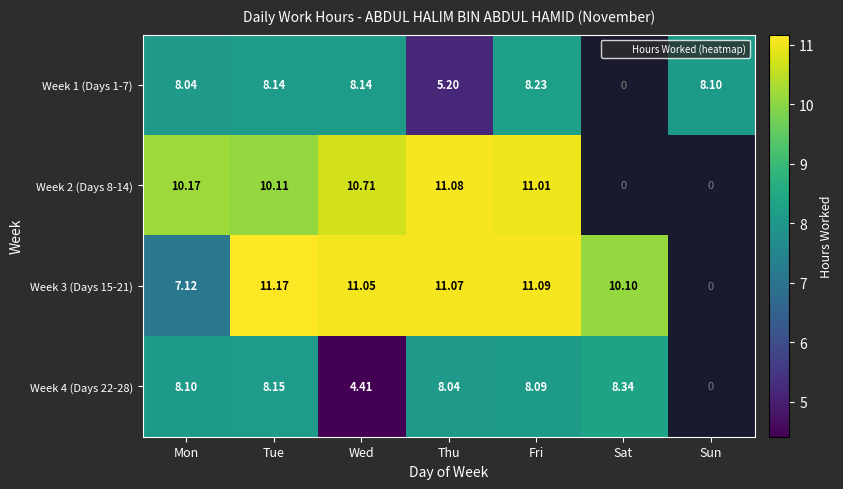

At how many categories does at least one series exceed 9?

6